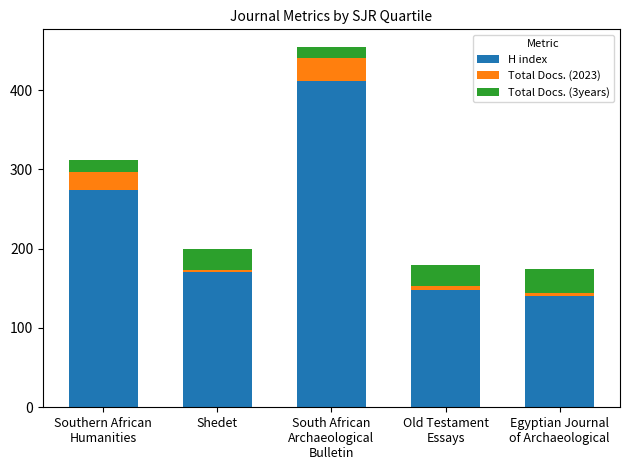

Does the chart contain any negative values?

No